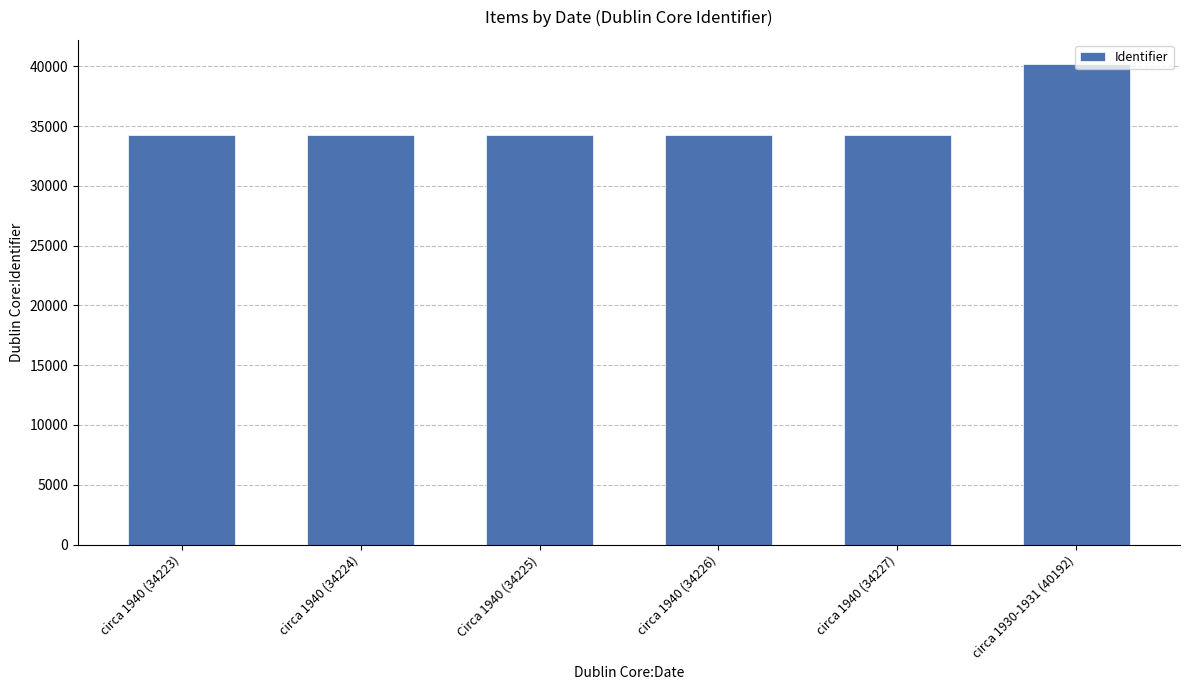

How many data points does each series have?

6